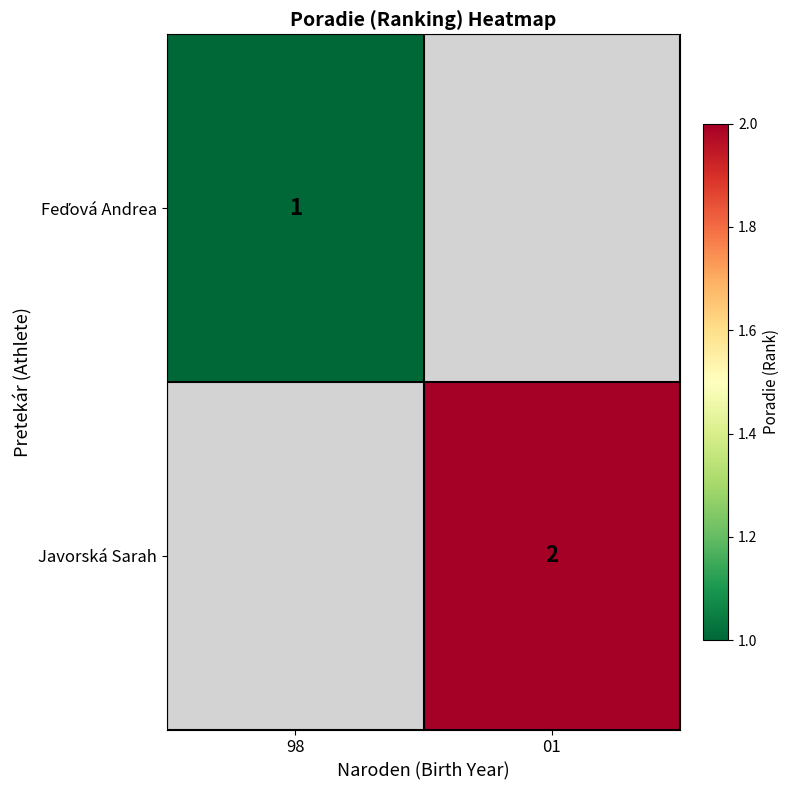

How many series are shown in this chart?

2